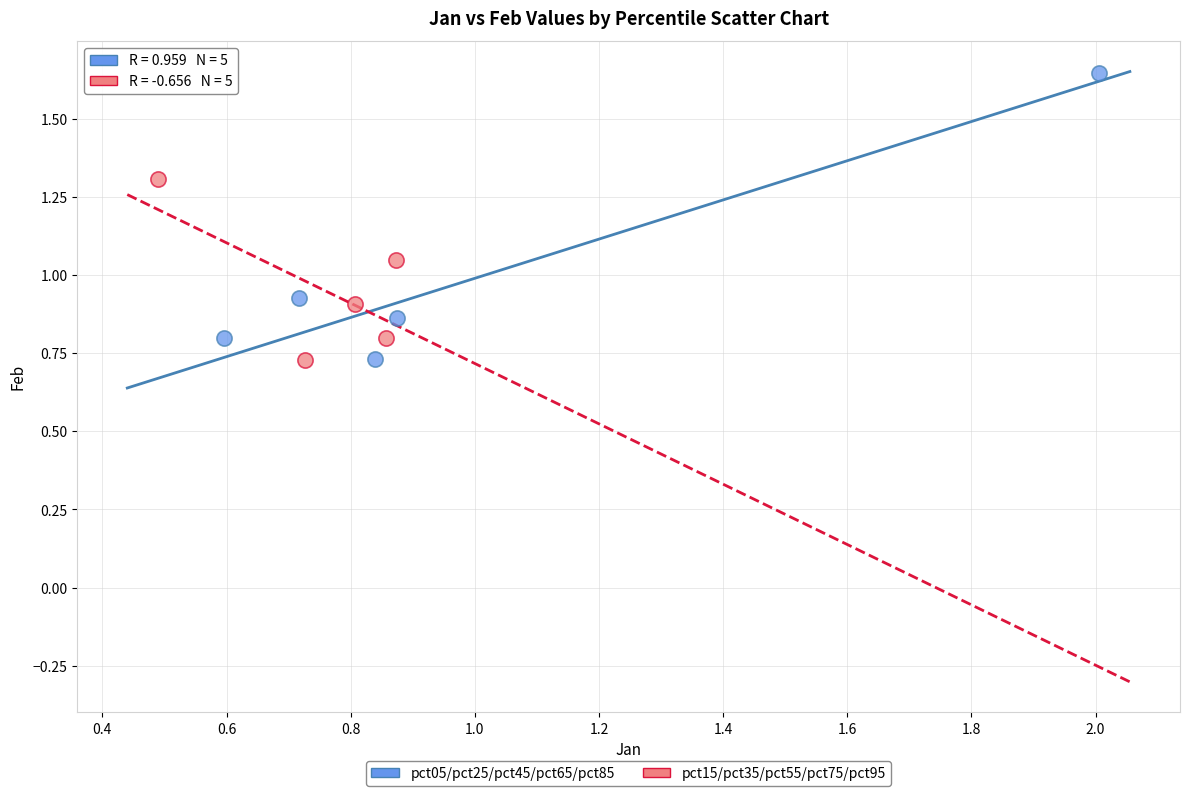

Which series reaches the maximum Y coordinate?

pct05/pct25/pct45/pct65/pct85